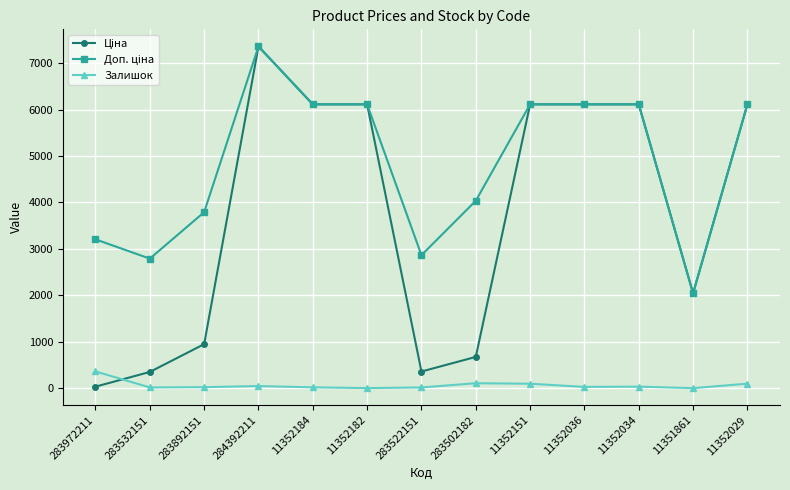

Which label corresponds to the largest value in the chart?

284392211